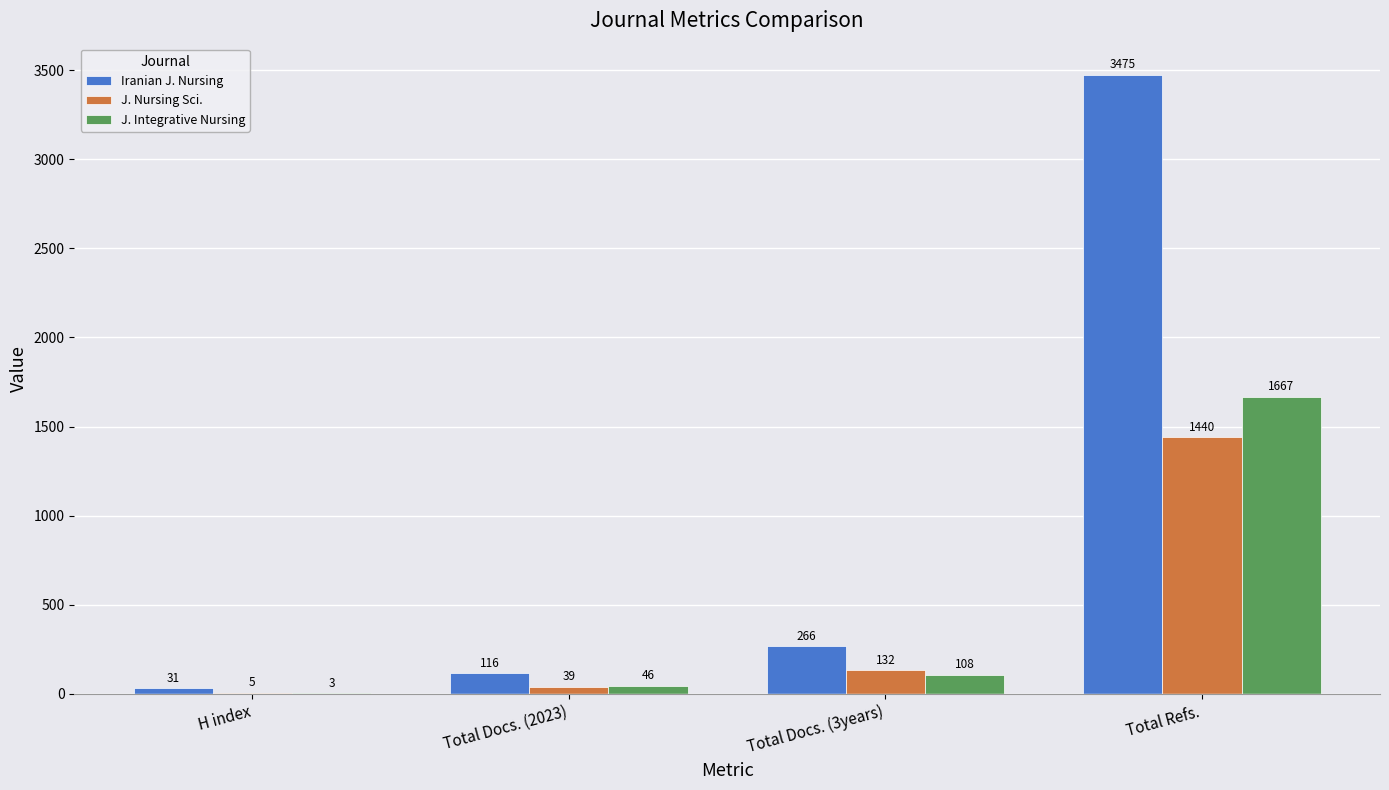

Between Total Docs. (2023) and Total Refs., which series saw the biggest shift?

Iranian J. Nursing